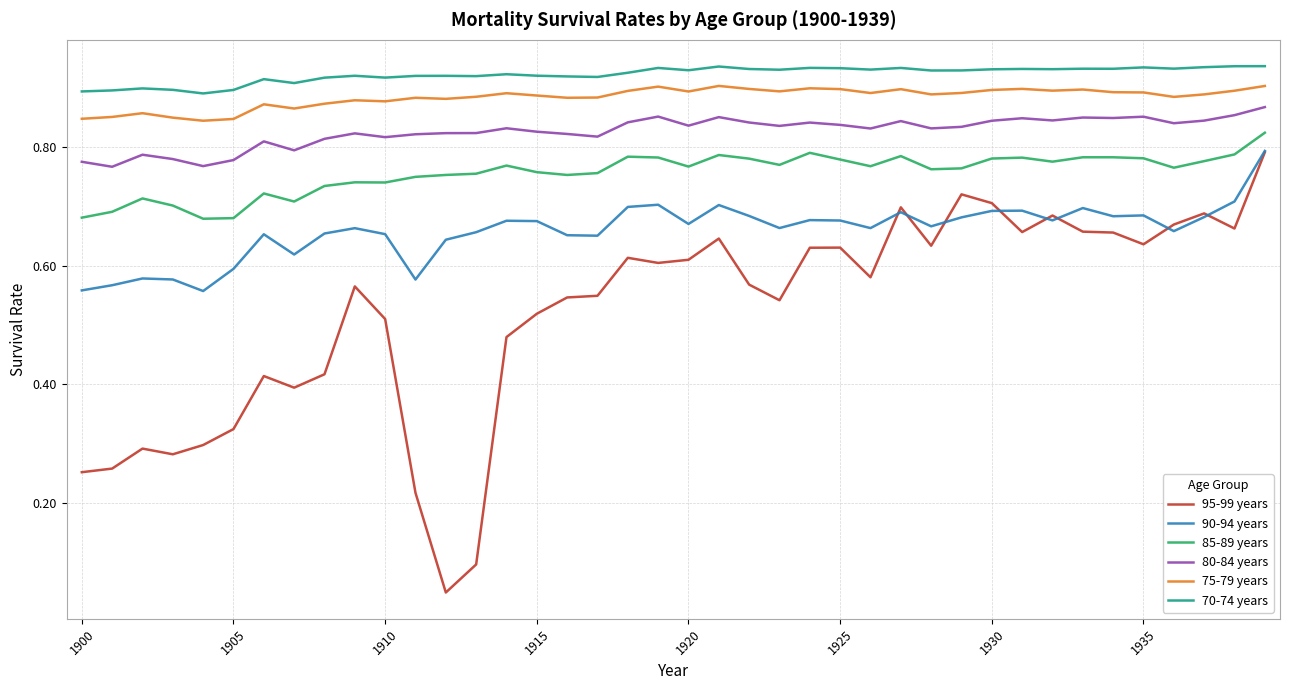

Which series has the largest range (max minus min)?

95-99 years